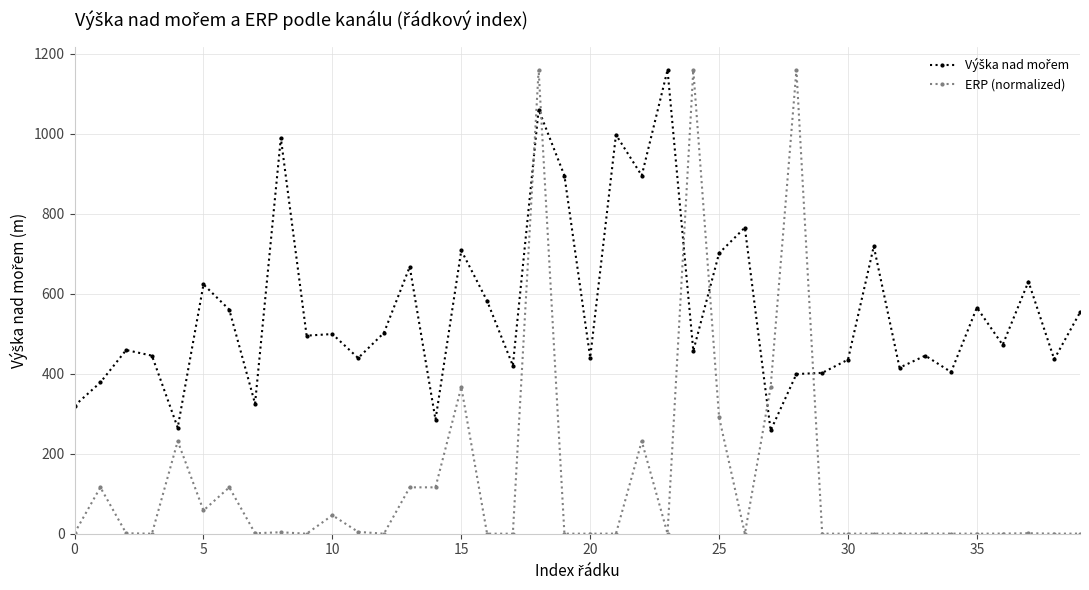

What is the sum of all ERP (normalized) values?

5547.9